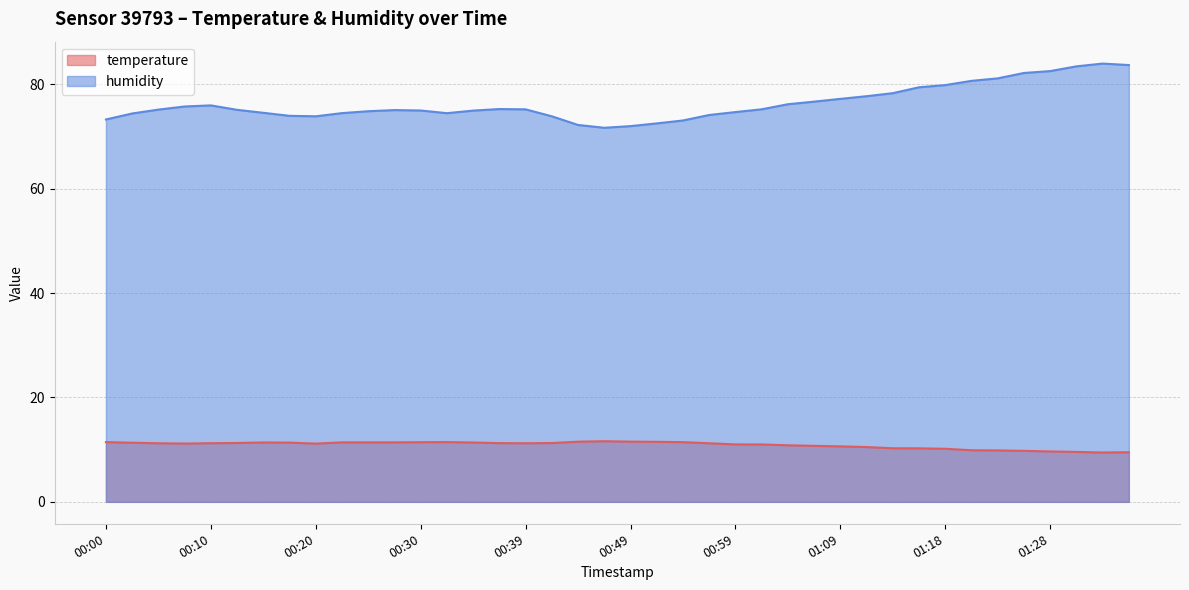

What is the value of the temperature point at the 27th from the left?

10.8